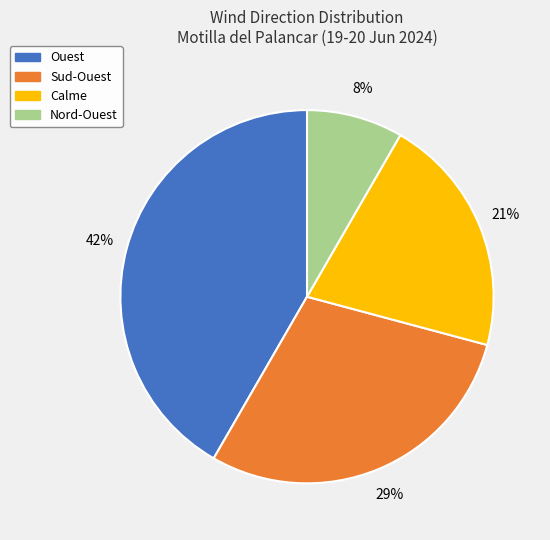

To the nearest percent, what is the average slice percentage?

25%